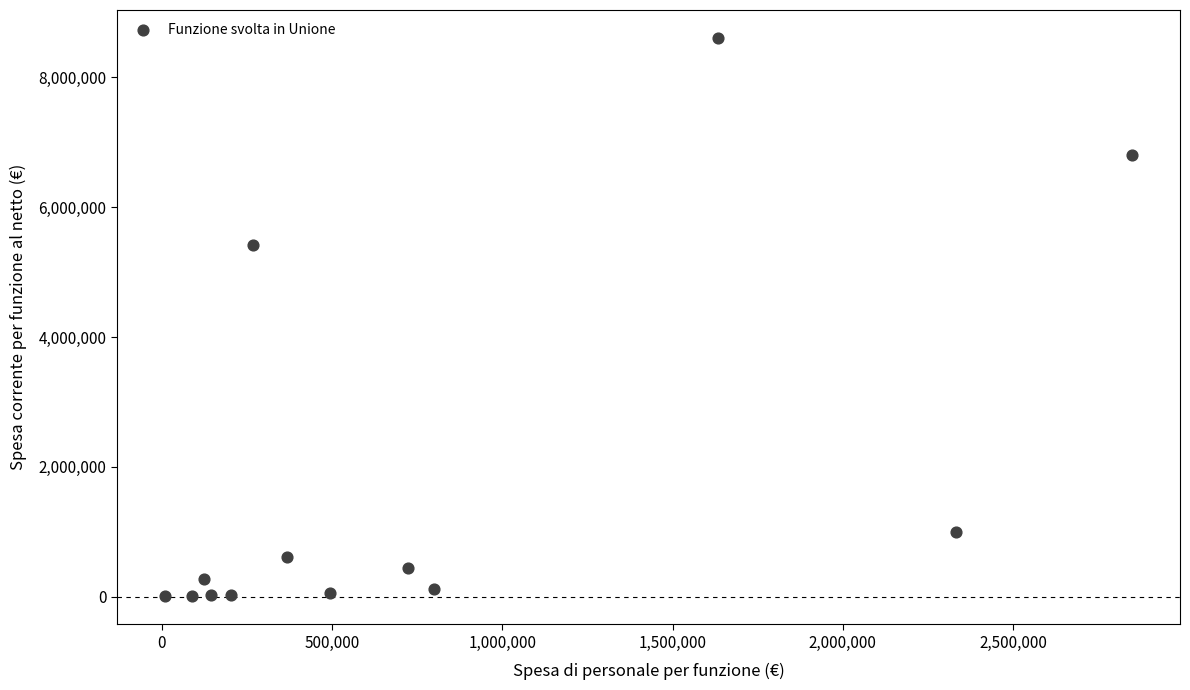

What is the range of Y values (max minus min)?

8592728.0